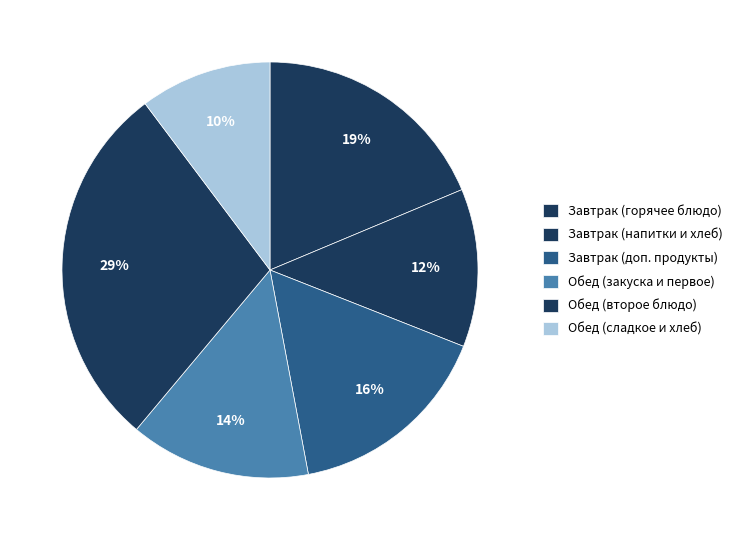

How many slices are in this pie chart?

6